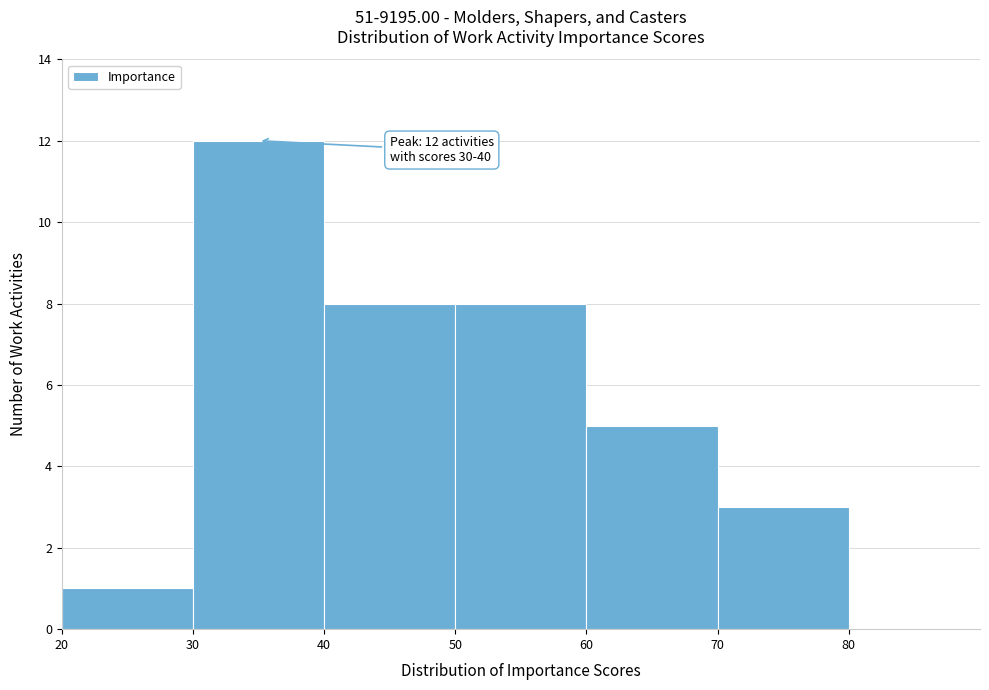

Which range on the x-axis has the tallest bar?

30 to 40